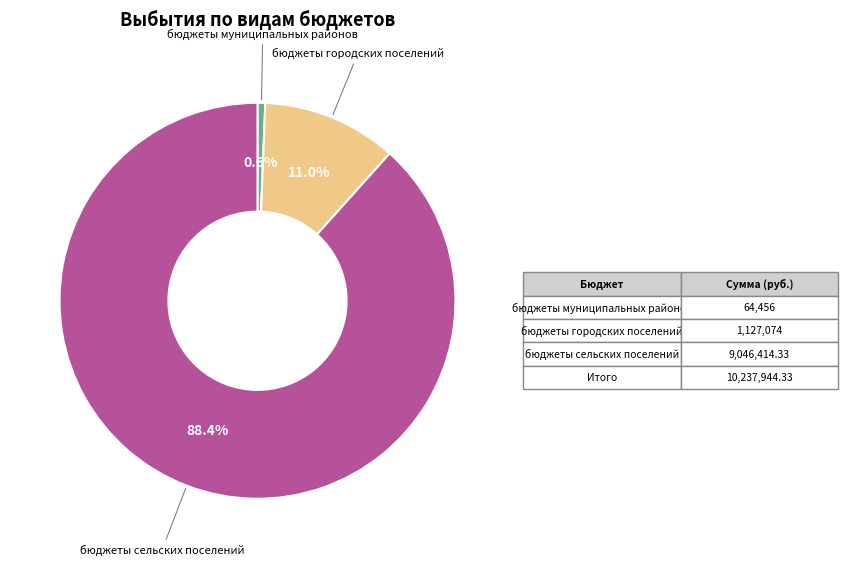

Is there a majority slice in this chart?

Yes